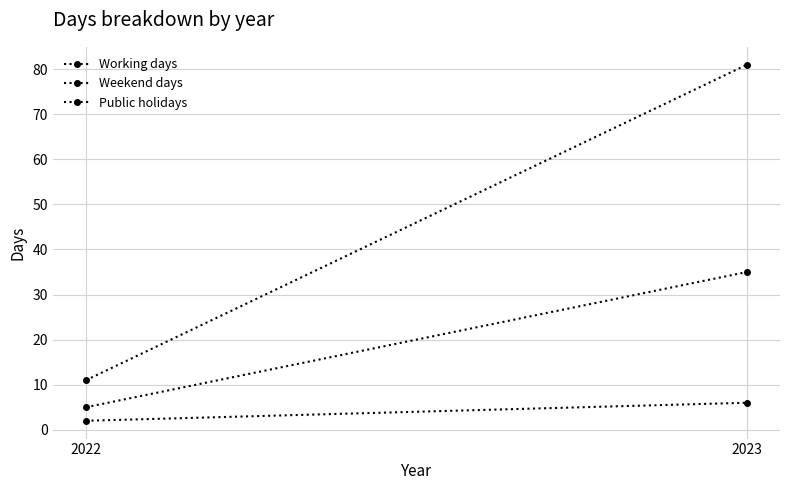

Count the number of categories in the chart.

2